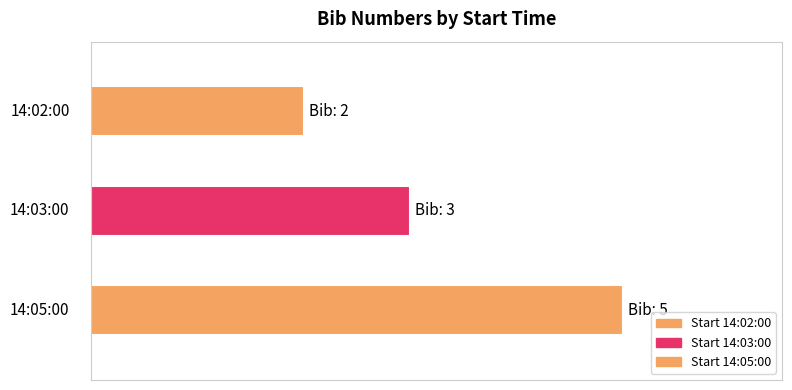

Does the chart contain any negative values?

No